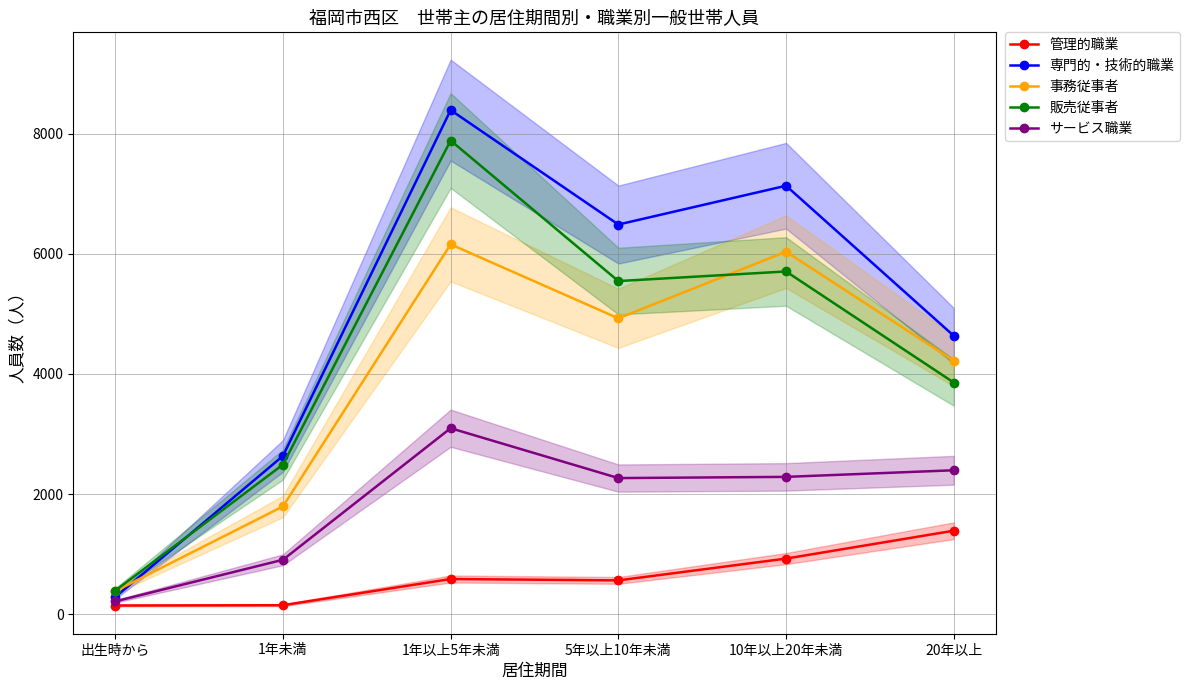

How many series are shown in this chart?

5